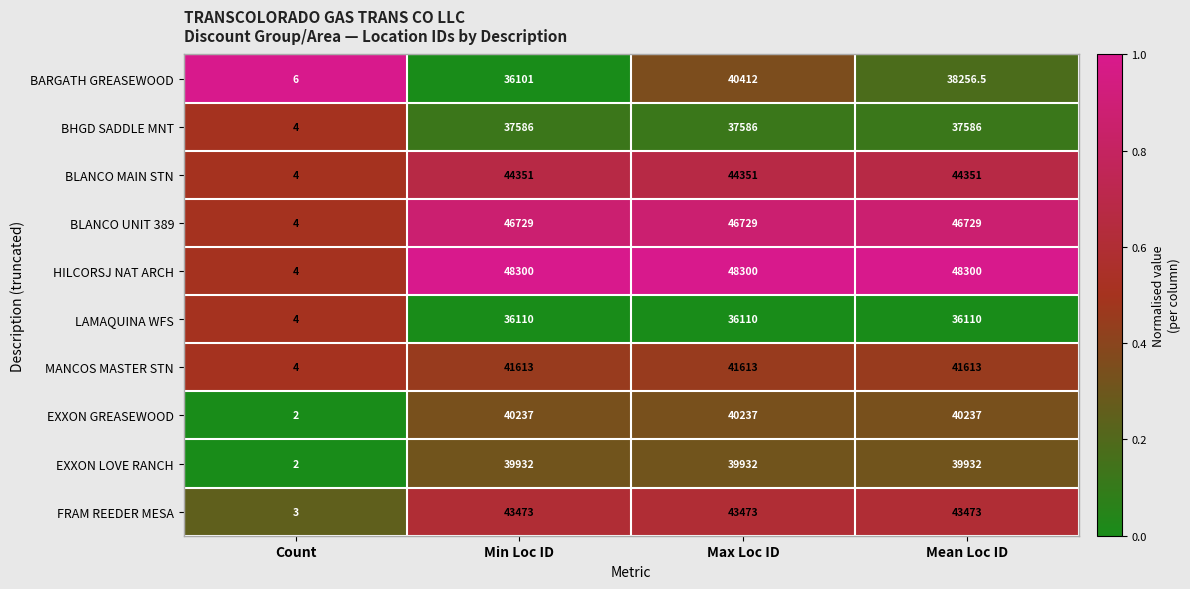

What is the minimum value shown in the chart?

2.0